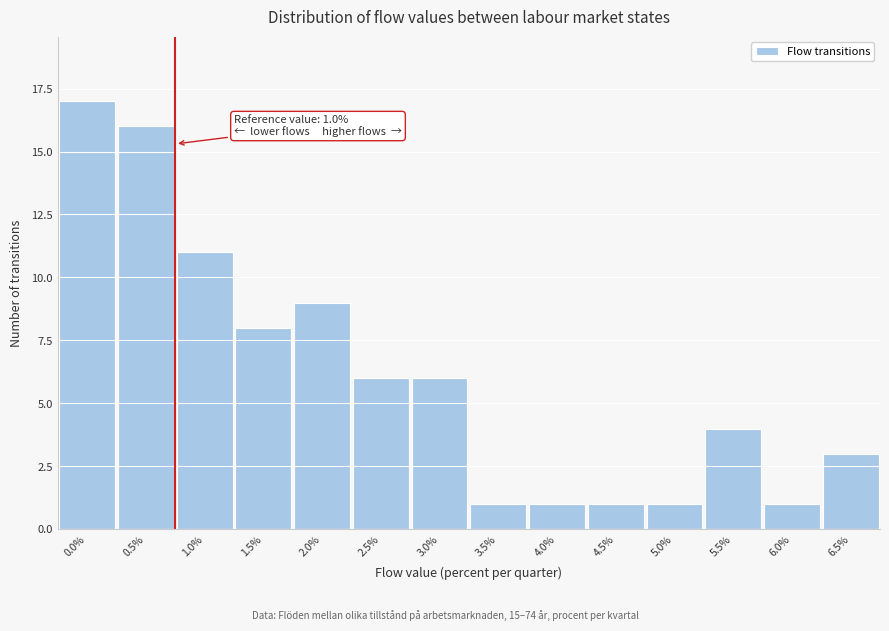

Reading right to left, what are all the values shown in this chart?

3	1	4	1	1	1	1	6	6	9	8	11	16	17